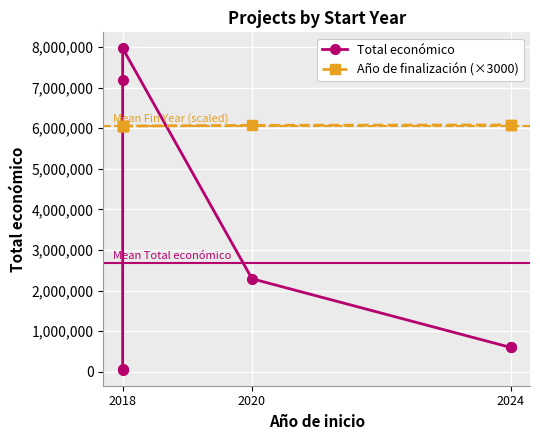

Is it true that Total económico equals 52055 at 2018?

True